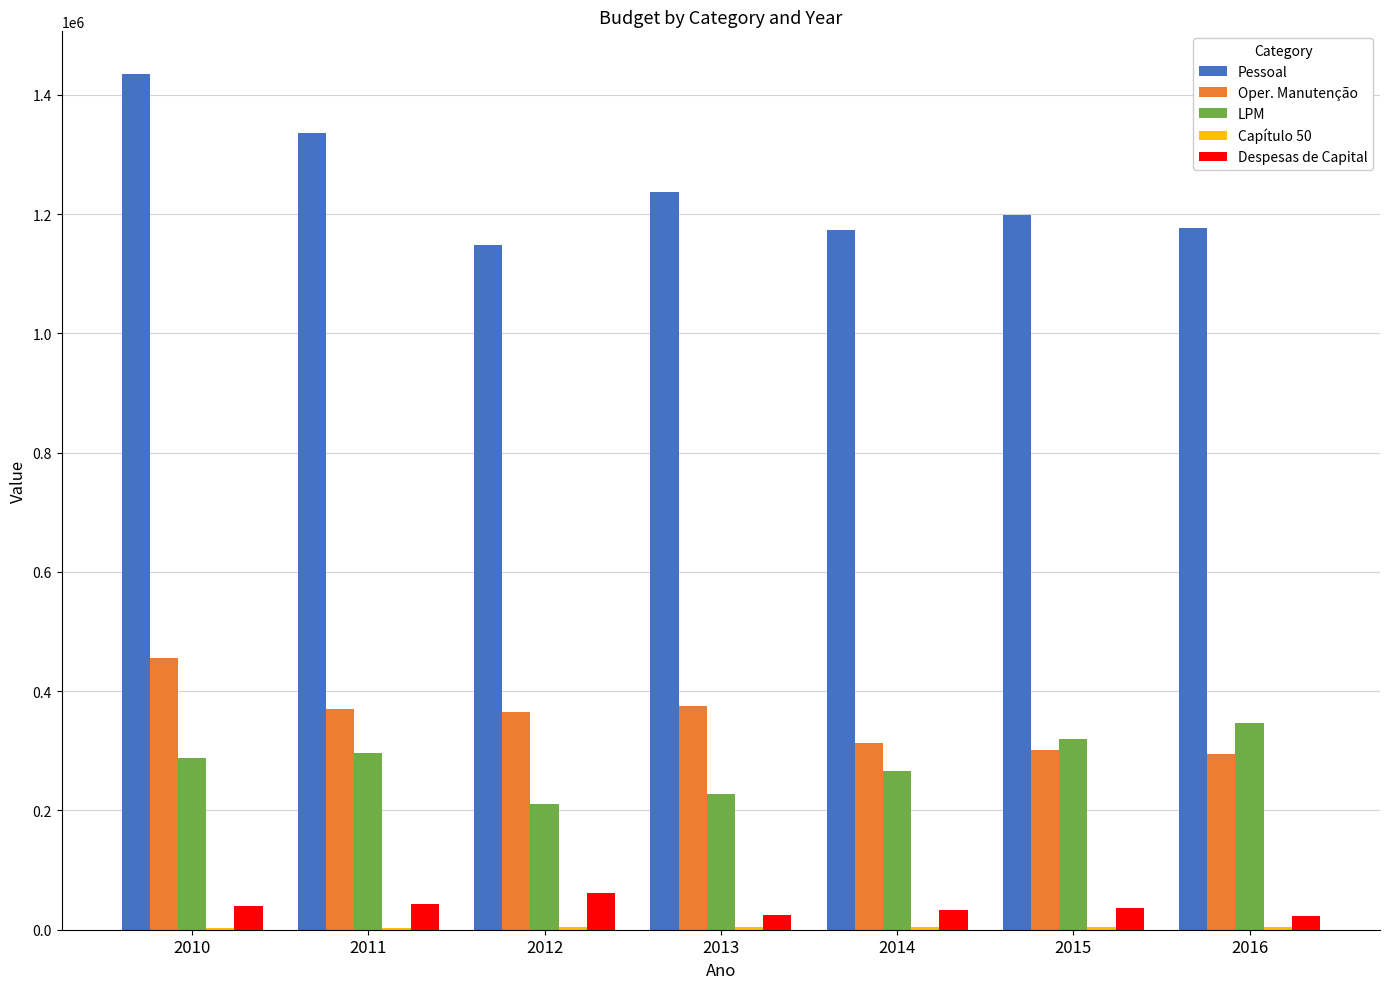

At which category is the sum across all series the highest?

2010